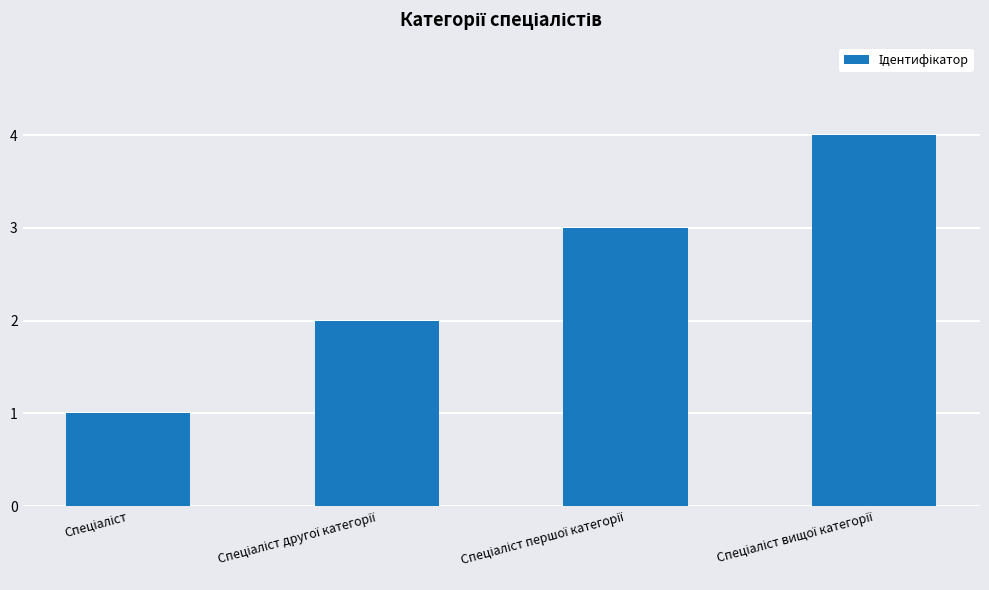

What is the smallest value displayed?

1